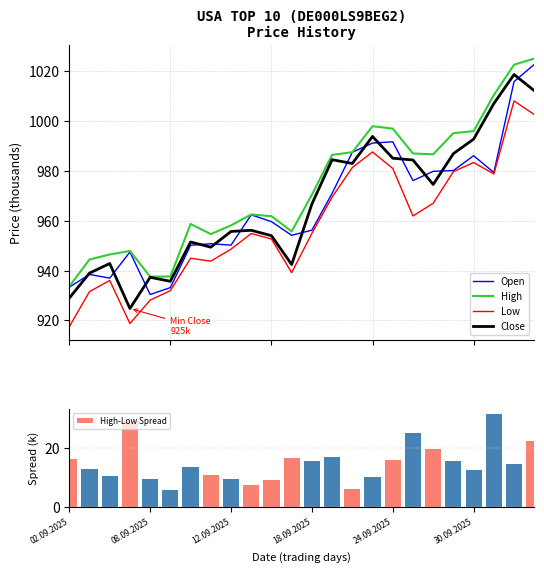

True or false: Low and High intersect in this chart.

False